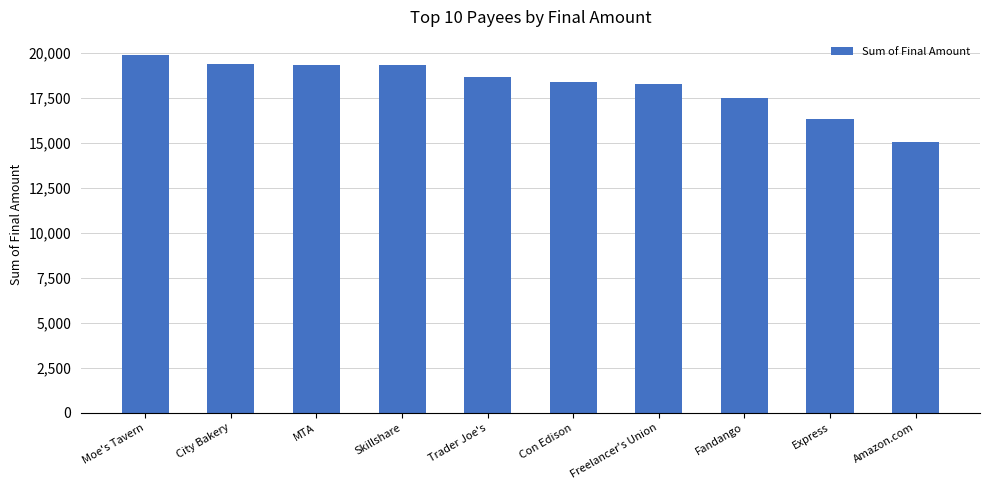

What is the label of the 8th bar from the right?

MTA